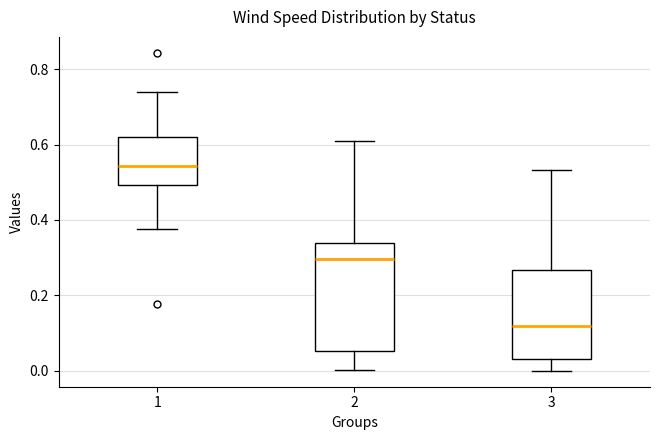

Reading left to right, transcribe this box plot: for each box, give where its median line is, the range the box spans, and where its two whiskers end, as read against the y-axis. The values are not printed on the chart, so give them approximately, as read against the axis.

1: median 0.54, box 0.50 to 0.62, whiskers 0.38 to 0.74
2: median 0.30, box 0.06 to 0.34, whiskers 0.00 to 0.62
3: median 0.12, box 0.04 to 0.26, whiskers 0.00 to 0.54